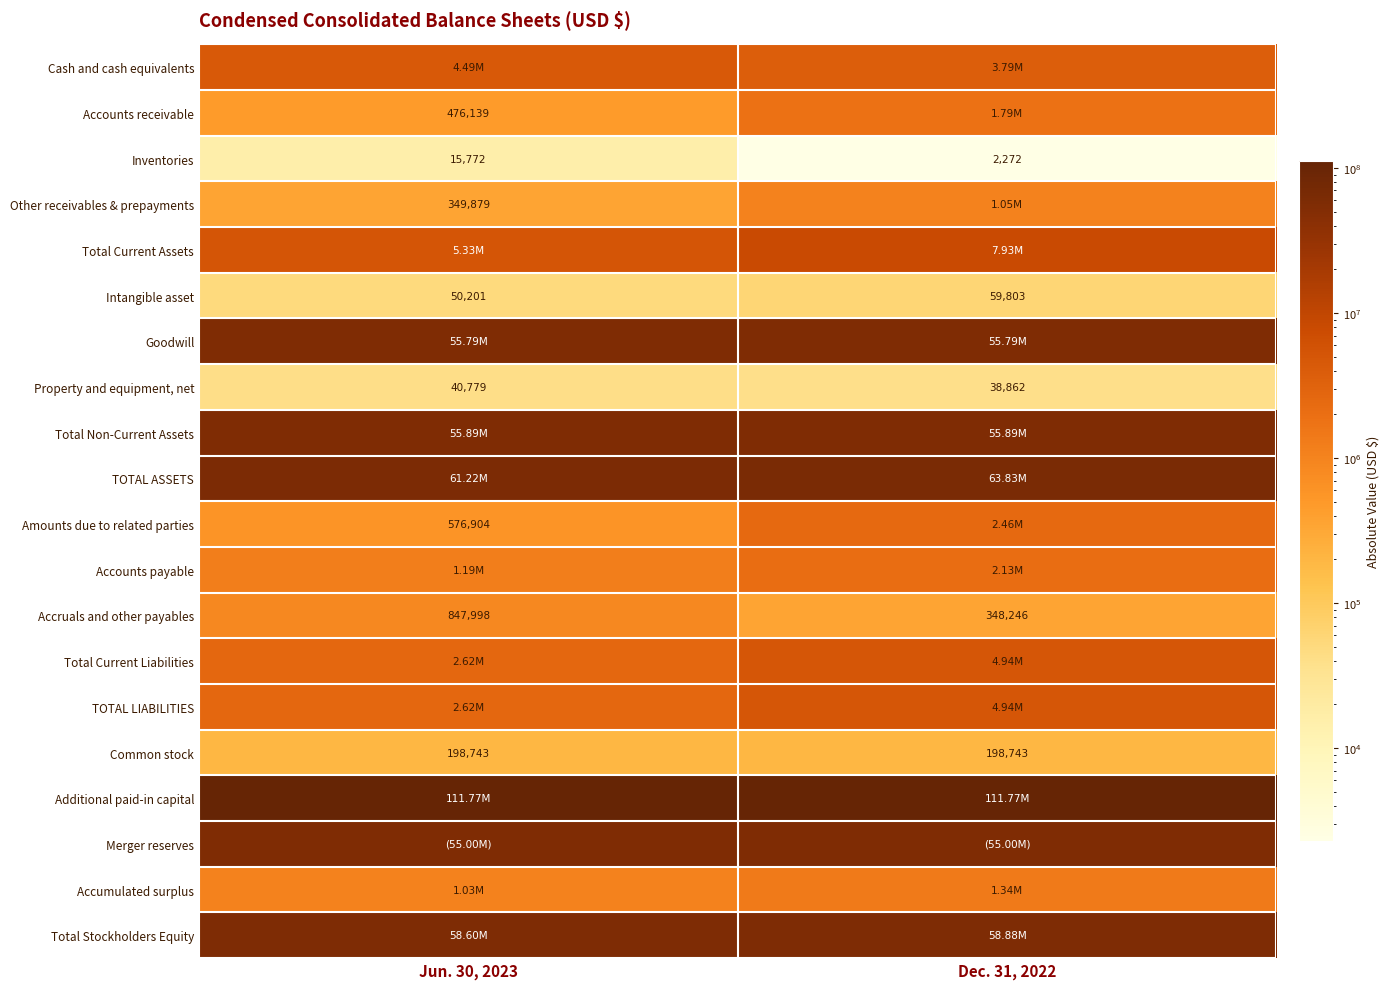

At which category is the sum across all series the highest?

Dec. 31, 2022